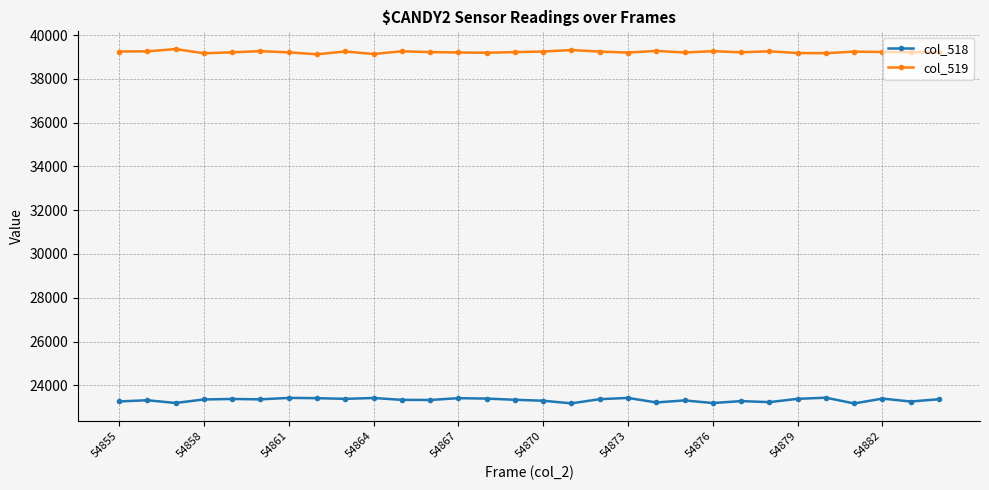

What is the highest value of the col_519 series?

39360